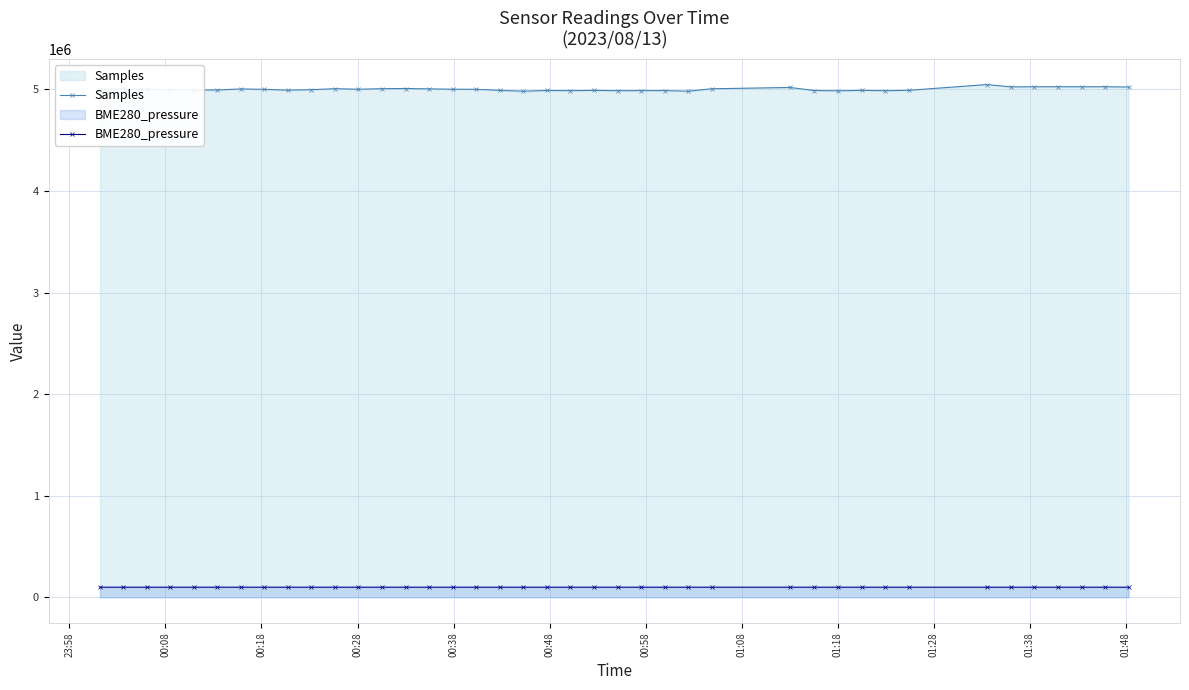

True or false: BME280_pressure has more than 1 points higher than both neighbors.

True